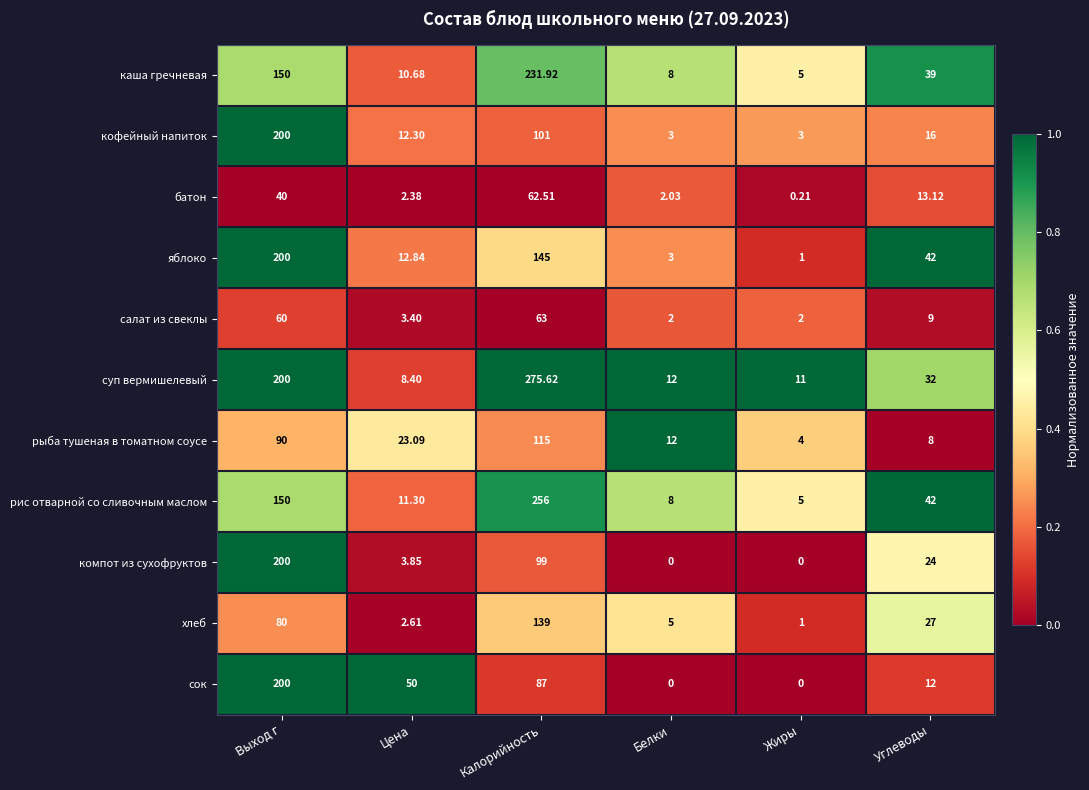

Where is рис отварной со сливочным маслом nearest to the value 130?

Выход г